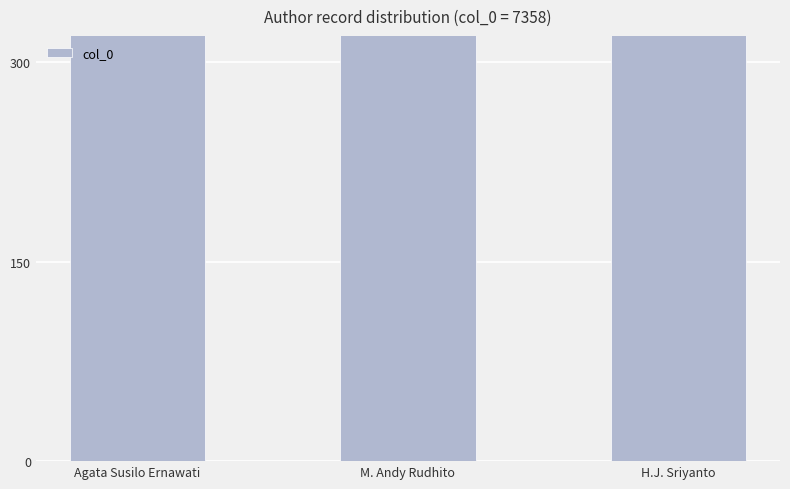

Rank the categories by value from lowest to highest.

H.J. Sriyanto, Agata Susilo Ernawati, M. Andy Rudhito